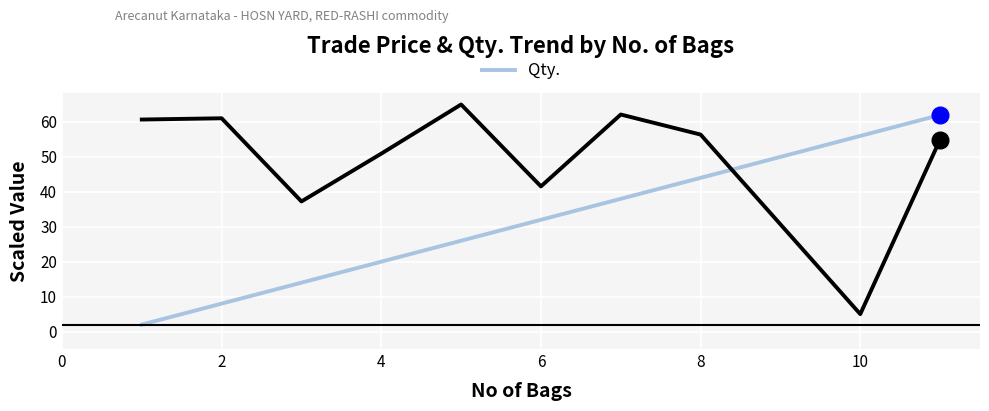

What is the minimum value shown in the chart?

2.0